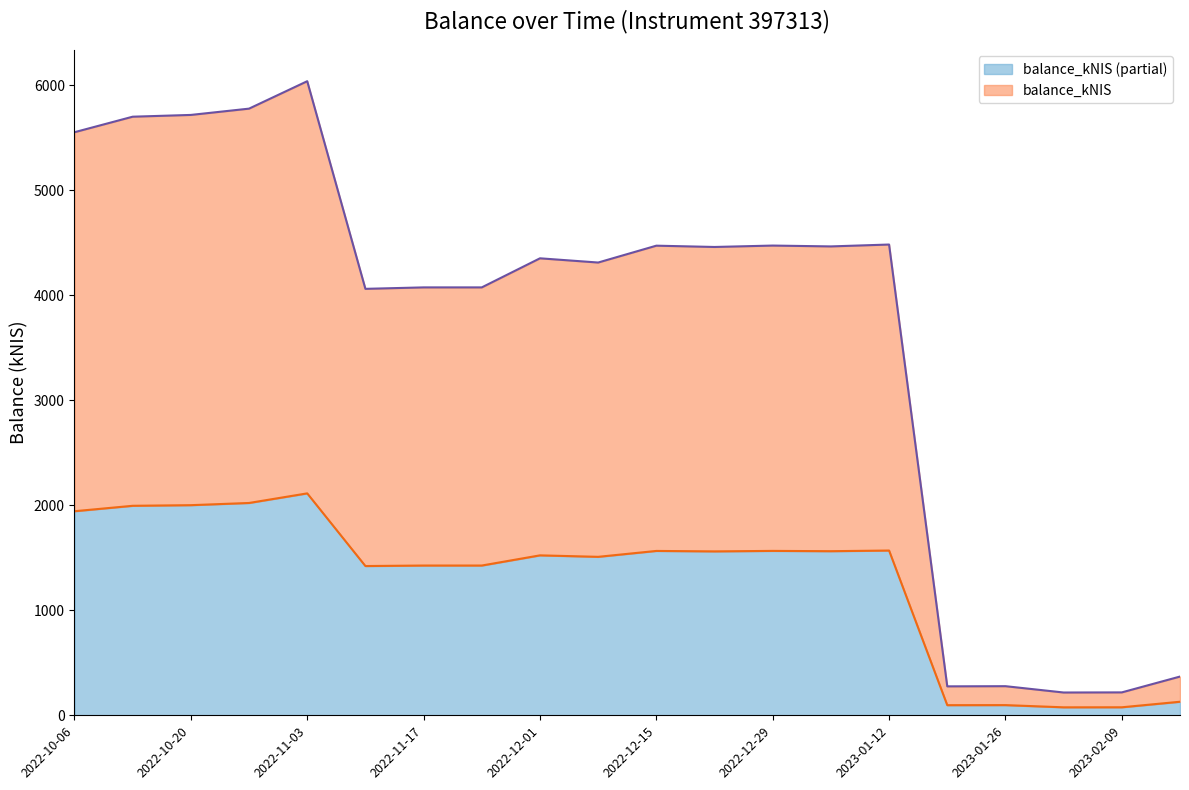

List the labels in order of value, smallest first.

2023-02-02, 2023-02-09, 2023-01-19, 2023-01-26, 2023-02-16, 2022-11-10, 2022-11-17, 2022-11-24, 2022-12-08, 2022-12-01, 2022-12-22, 2023-01-05, 2022-12-15, 2022-12-29, 2023-01-12, 2022-10-06, 2022-10-13, 2022-10-20, 2022-10-27, 2022-11-03